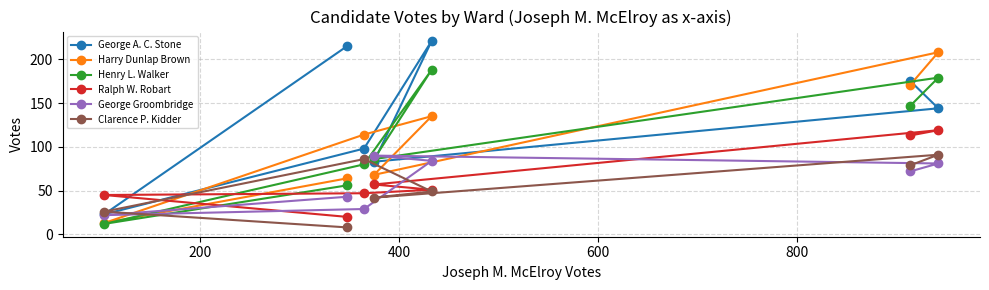

Reading left to right, what are all the values shown in this chart?

George A. C. Stone: 23	215	98	83	221	175	144
Harry Dunlap Brown: 13	64	114	68	135	171	208
Henry L. Walker: 12	56	80	86	188	147	179
Ralph W. Robart: 45	20	47	57	51	113	119
George Groombridge: 22	43	29	90	84	72	81
Clarence P. Kidder: 26	8	86	42	49	79	91